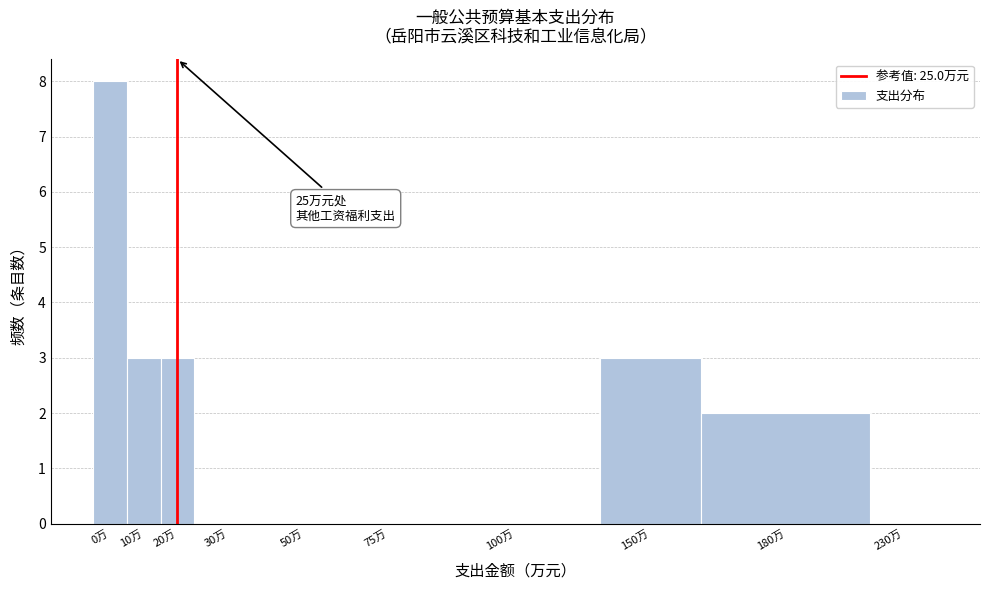

Reading left to right, what are all the values shown in this chart?

0万=8	10万=3	20万=3	30万=0	50万=0	75万=0	100万=0	150万=3	180万=2	230万=0